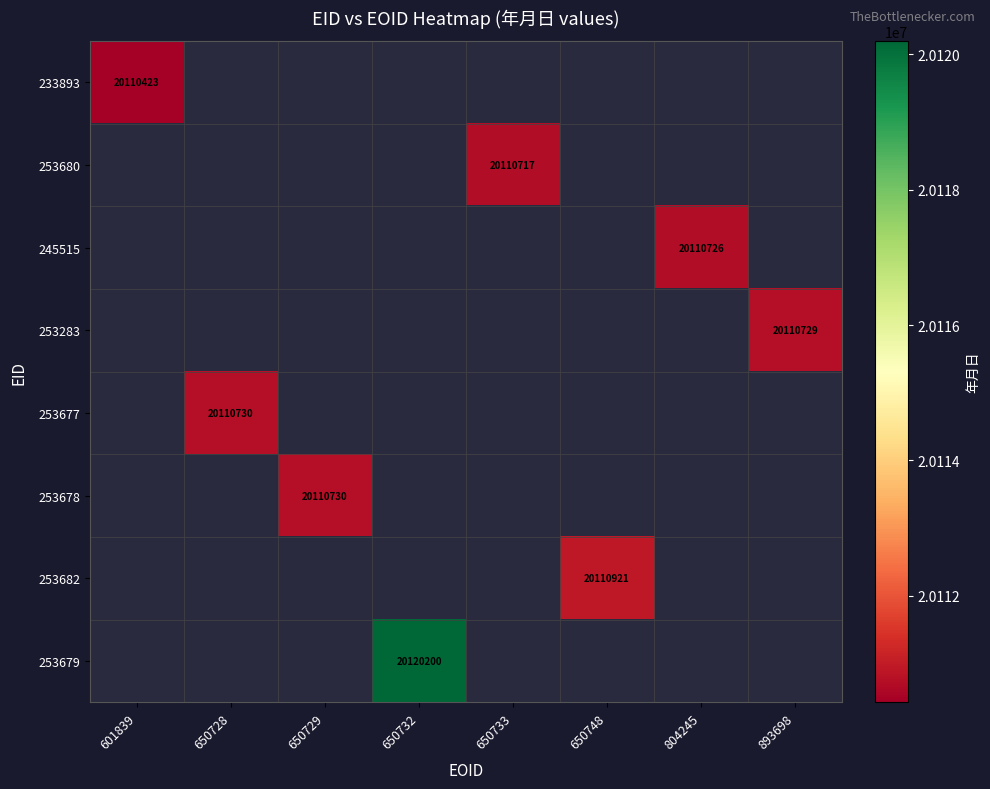

At which label does 253283 reach its minimum?

601839